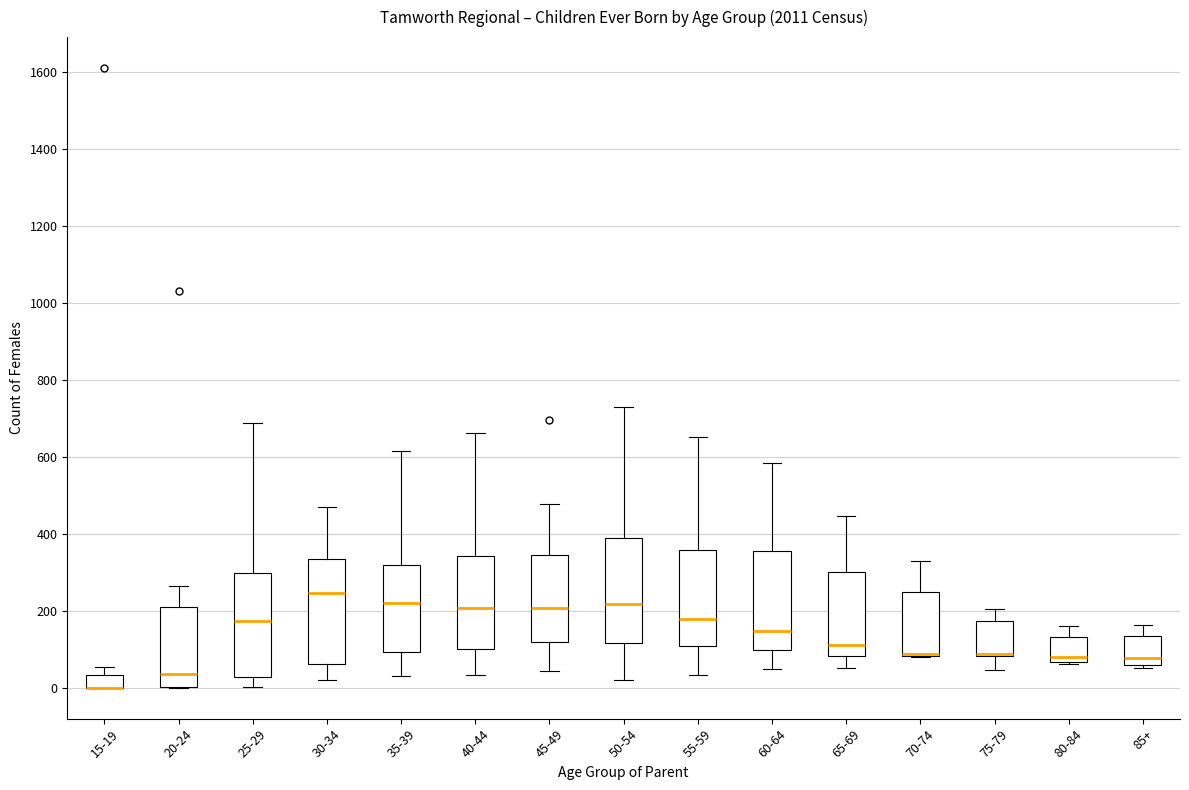

Reading left to right, read every box against the y-axis: the position of its median line, the range the box covers, and the ends of its whiskers. The values are not printed on the chart, so give them approximately, as read against the axis.

15-19: median 0 (drawn on the box's lower edge), box 0 to 40, whiskers 0 to 60
20-24: median 40, box 0 to 200, whiskers 0 to 260
25-29: median 180, box 20 to 300, whiskers 0 to 680
30-34: median 240, box 60 to 340, whiskers 20 to 480
35-39: median 220, box 100 to 320, whiskers 40 to 620
40-44: median 200, box 100 to 340, whiskers 40 to 660
45-49: median 200, box 120 to 340, whiskers 40 to 480
50-54: median 220, box 120 to 380, whiskers 20 to 740
55-59: median 180, box 100 to 360, whiskers 40 to 660
60-64: median 140, box 100 to 360, whiskers 40 to 580
65-69: median 120, box 80 to 300, whiskers 60 to 440
70-74: median 80 (drawn on the box's lower edge), box 80 to 240, whiskers 80 to 340
75-79: median 80 (drawn on the box's lower edge), box 80 to 180, whiskers 40 to 200
80-84: median 80, box 60 to 140, whiskers 60 to 160
85+: median 80, box 60 to 140, whiskers 60 (just below the box's lower edge) to 160